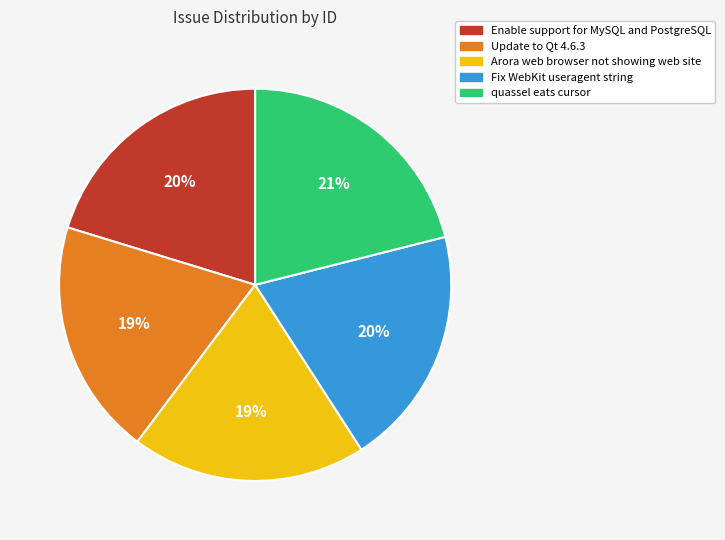

What is the ratio of the value at Update to Qt 4.6.3 to the value at quassel eats cursor?

0.9